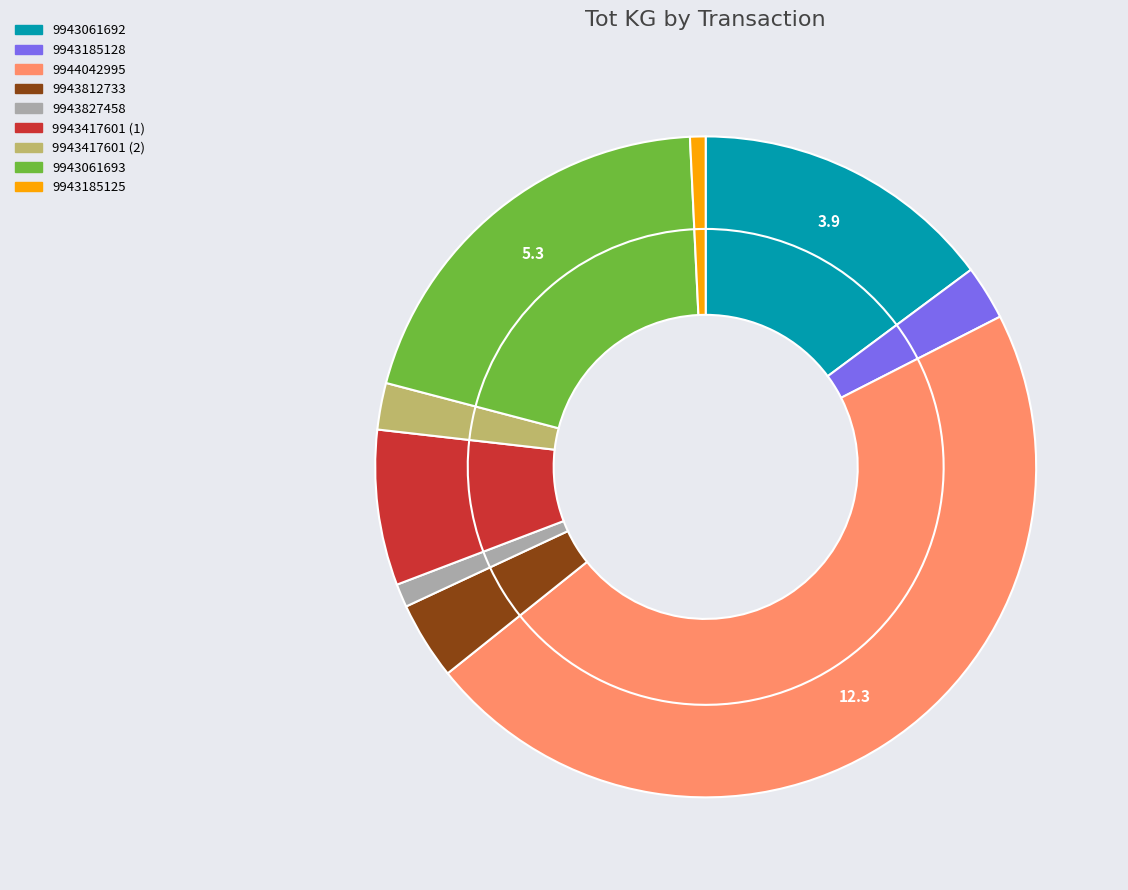

To the nearest percent, what is the difference between the largest and smallest slice percentages?

46%